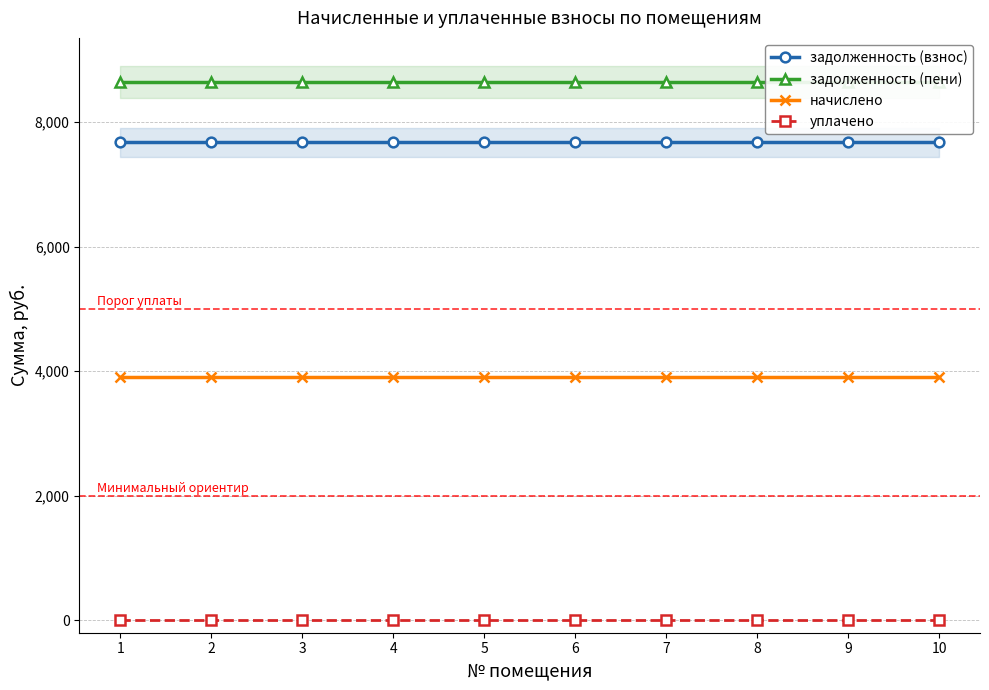

Rank the categories by уплачено value from lowest to highest.

1, 2, 3, 4, 5, 6, 7, 8, 9, 10